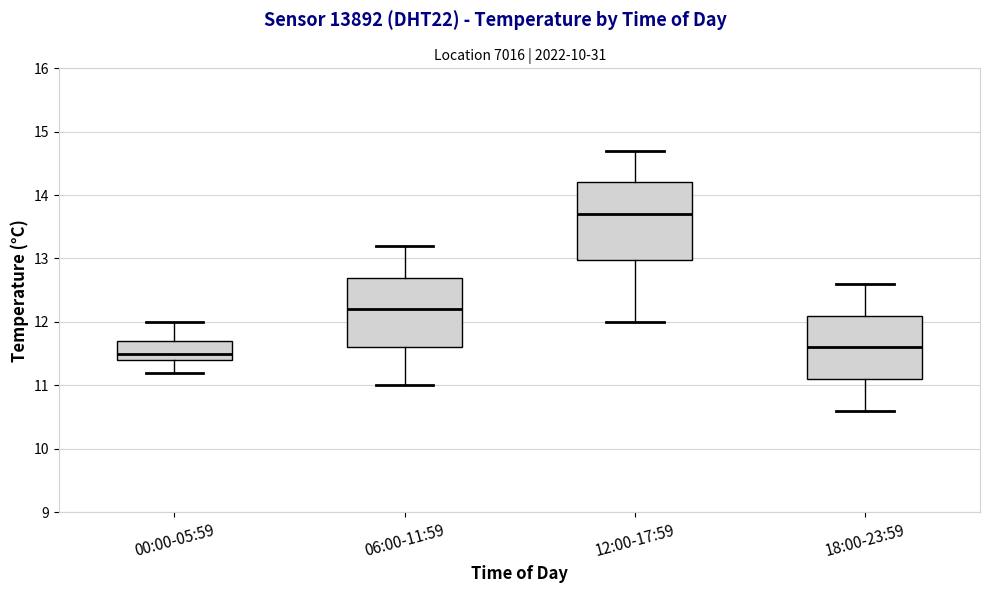

Which box's median line is the highest?

12:00-17:59